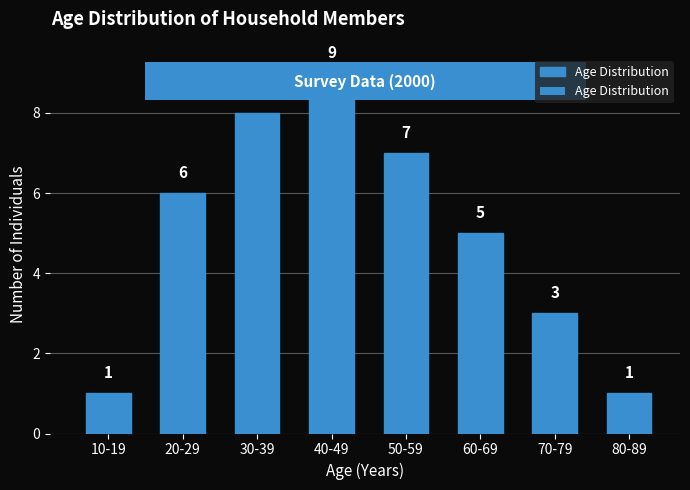

How many data points are less than 6?

4